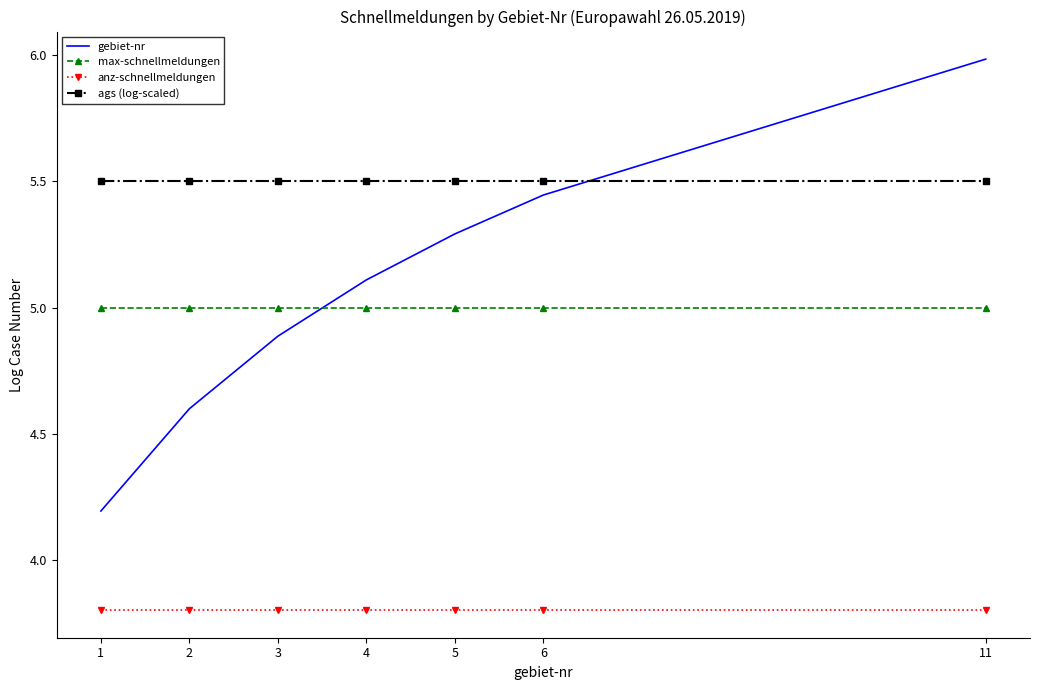

What is the difference between the highest and lowest values at 6?

1.7